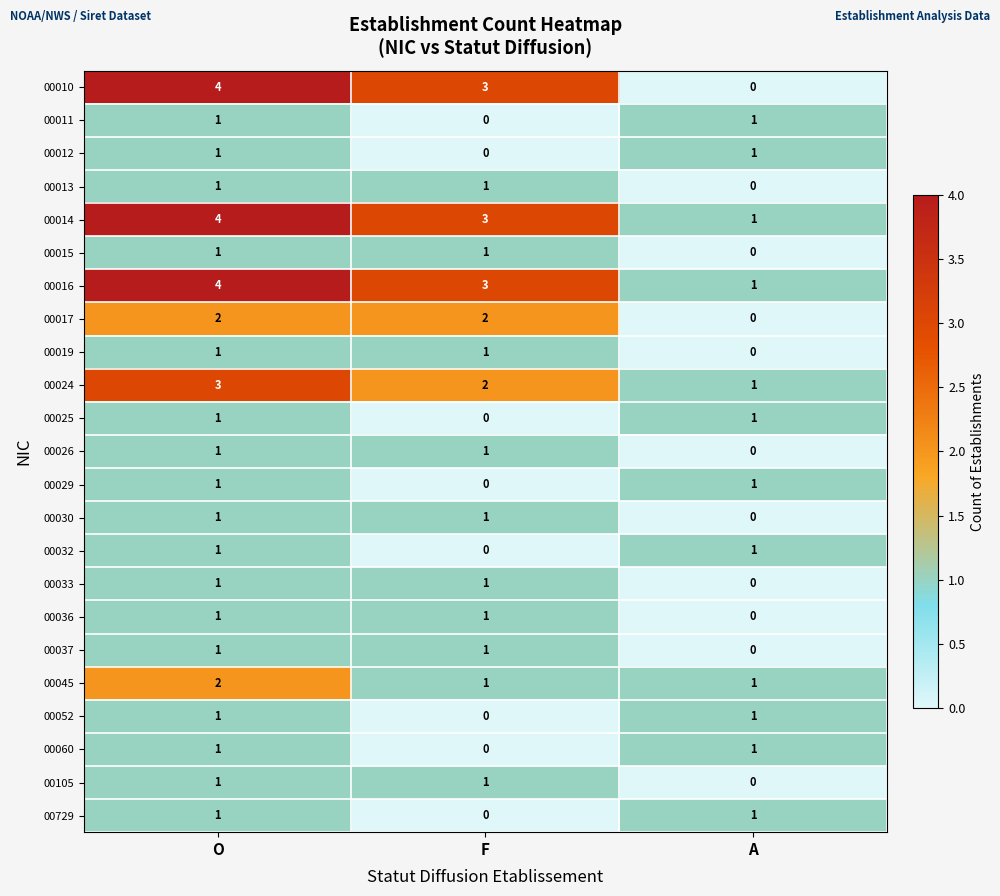

At which category is the sum across all series the highest?

O